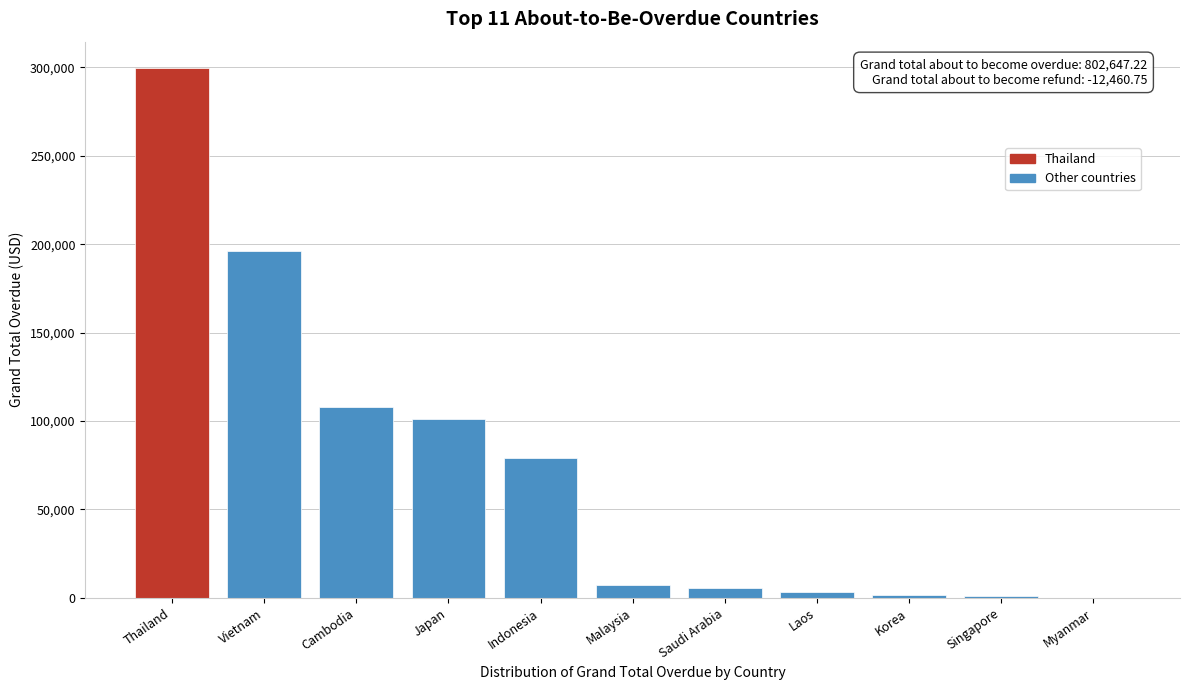

What is the sum of the values at Myanmar and Vietnam?

196168.6